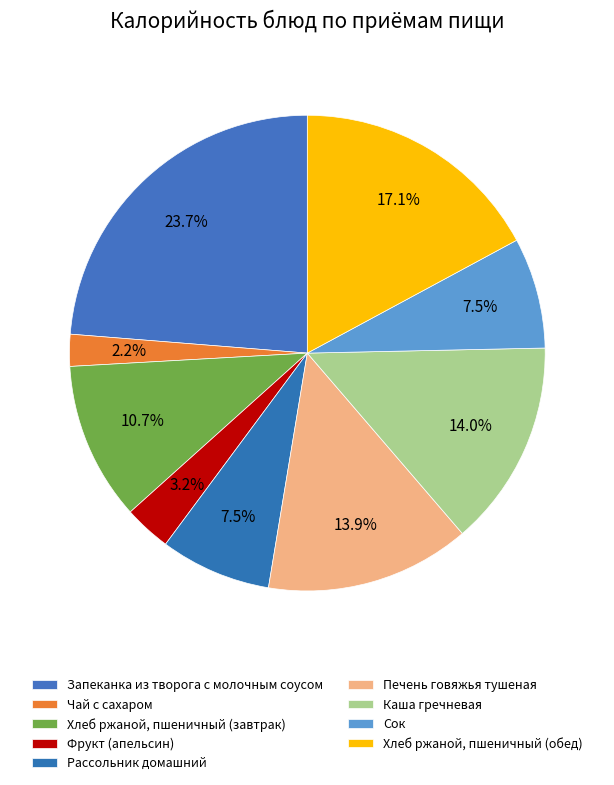

Does any single category account for the majority?

No